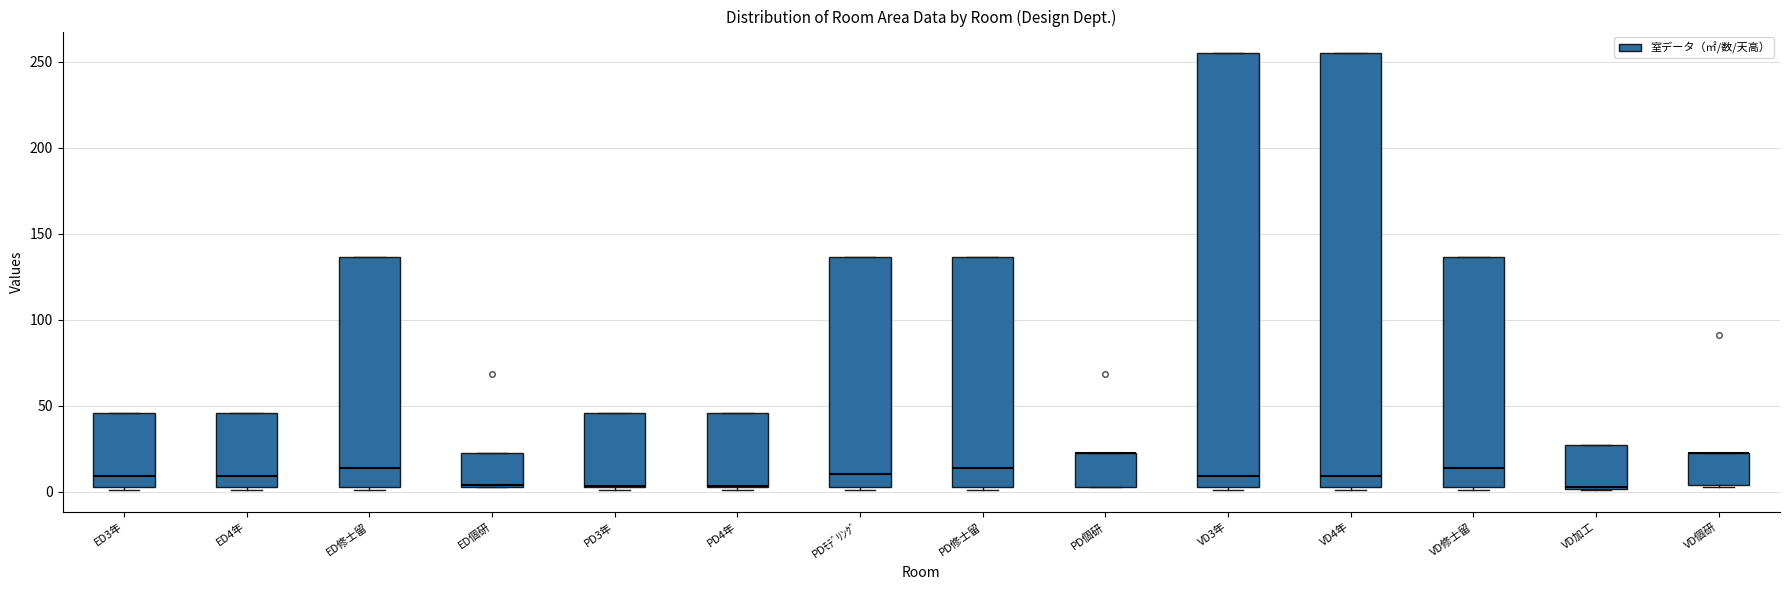

Reading left to right, transcribe this box plot: for each box, give where its median line is, the range the box spans, and where its two whiskers end, as read against the y-axis. The values are not printed on the chart, so give them approximately, as read against the axis.

ED3年: median 10, box 5 to 45, whiskers 0 to 45
ED4年: median 10, box 5 to 45, whiskers 0 to 45
ED修士留: median 15, box 5 to 135, whiskers 0 to 135
ED個研: median 5 (drawn on the box's lower edge), box 5 to 25, whiskers 5 to 25
PD3年: median 5 (drawn on the box's lower edge), box 5 to 45, whiskers 0 to 45
PD4年: median 5 (drawn on the box's lower edge), box 5 to 45, whiskers 0 to 45
PDﾓﾃﾞﾘﾝｸﾞ: median 10, box 5 to 135, whiskers 0 to 135
PD修士留: median 15, box 5 to 135, whiskers 0 to 135
PD個研: median 25 (drawn on the box's upper edge), box 5 to 25, whiskers 5 to 25
VD3年: median 10, box 5 to 255, whiskers 0 to 255
VD4年: median 10, box 5 to 255, whiskers 0 to 255
VD修士留: median 15, box 5 to 135, whiskers 0 to 135
VD加工: median 5, box 0 to 25, whiskers 0 to 25
VD個研: median 25 (drawn on the box's upper edge), box 5 to 25, whiskers 5 to 25